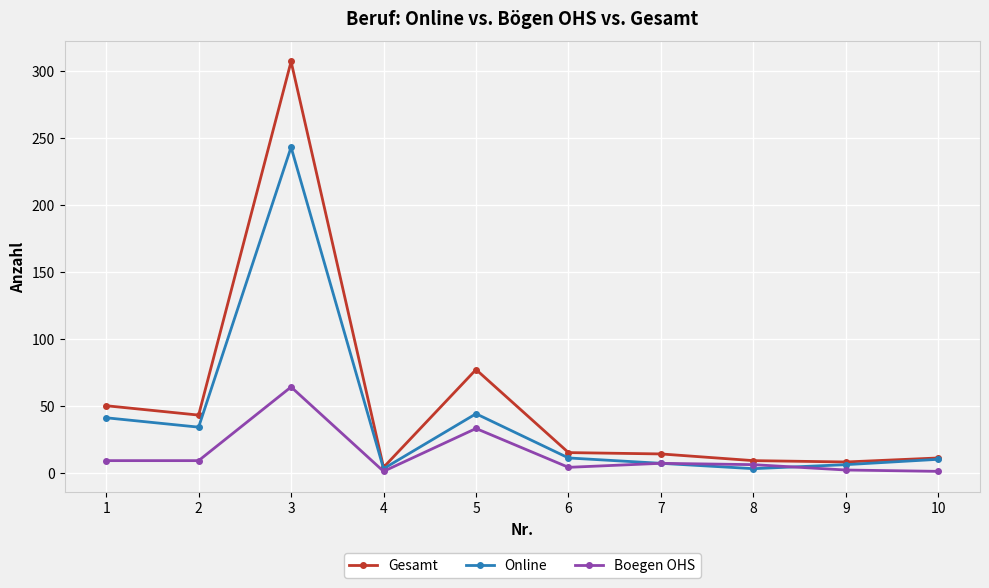

Which series has the widest spread of values?

Gesamt